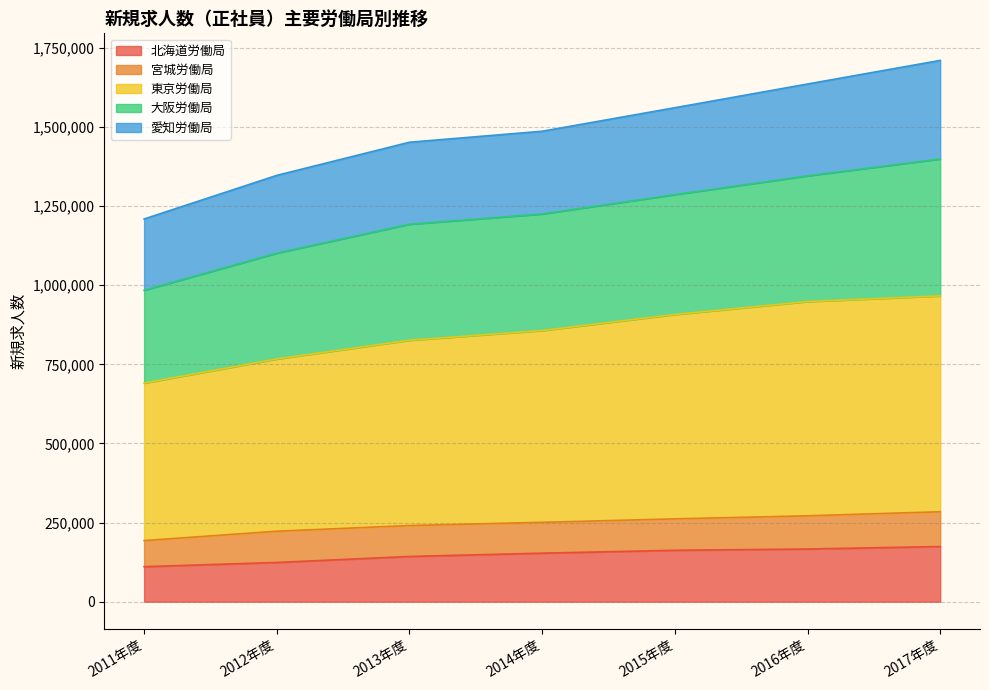

What is the difference between the maximum and minimum values in the 北海道労働局 series?

63690